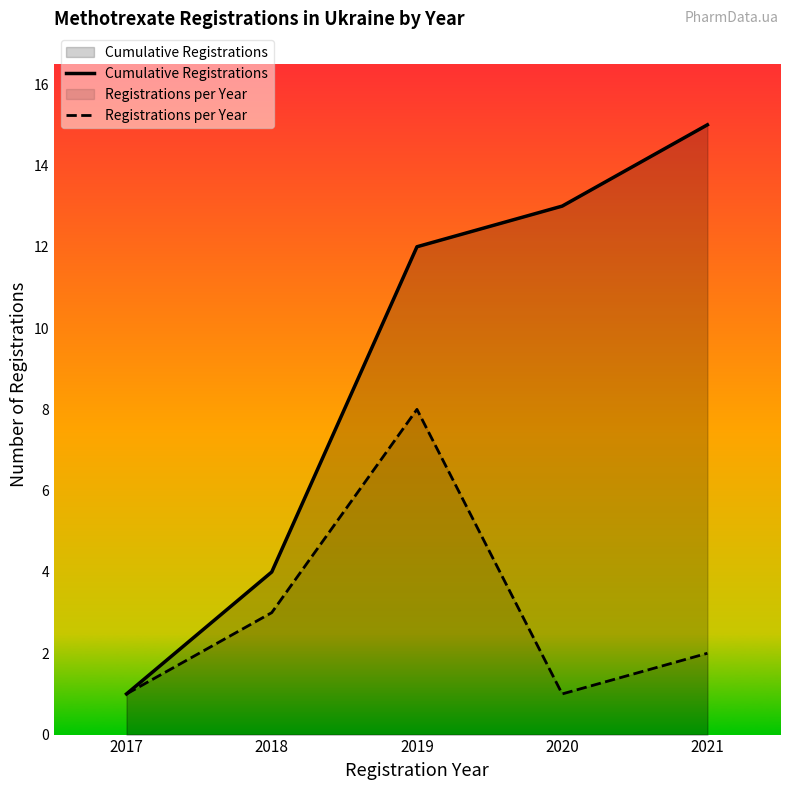

Between 2019 and 2020, which series saw the biggest shift?

Registrations per Year